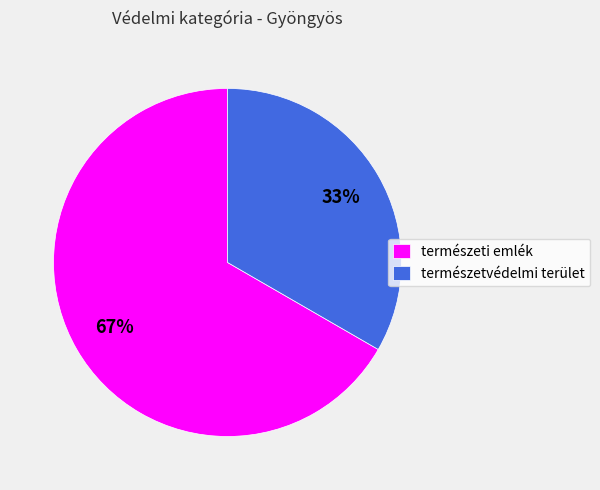

To the nearest percent, what is the average slice percentage?

50%